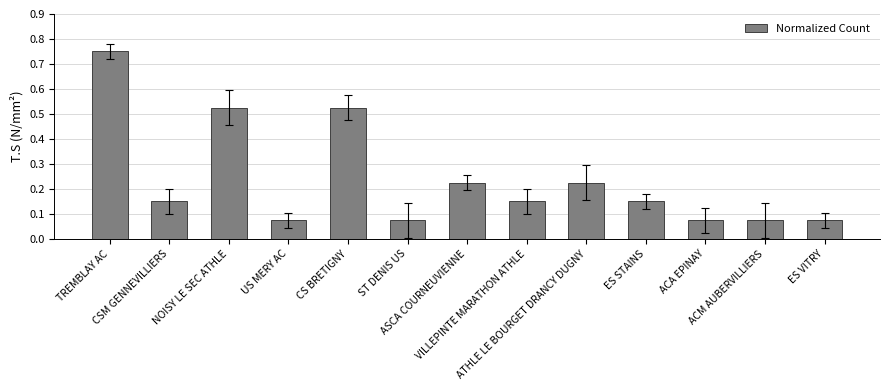

Does the chart contain any negative values?

No